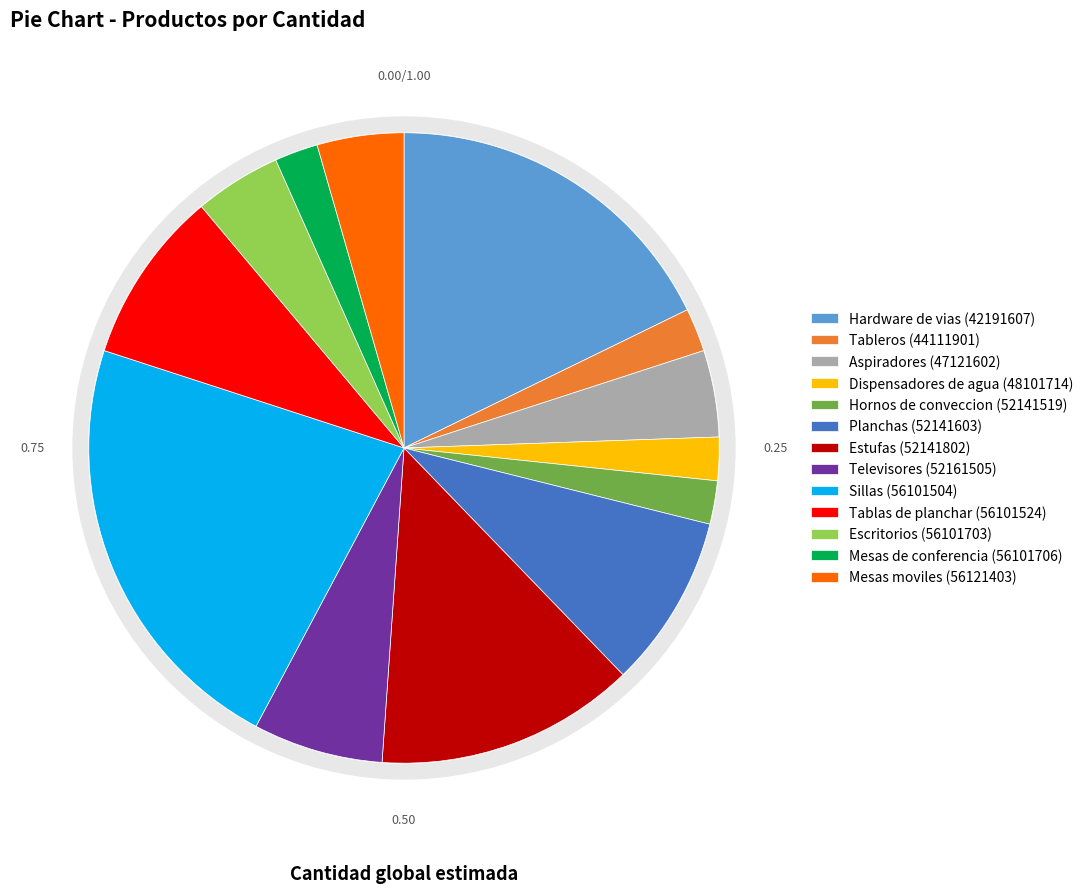

Is it true that Hornos de conveccion (52141519) is 13% of the pie?

False